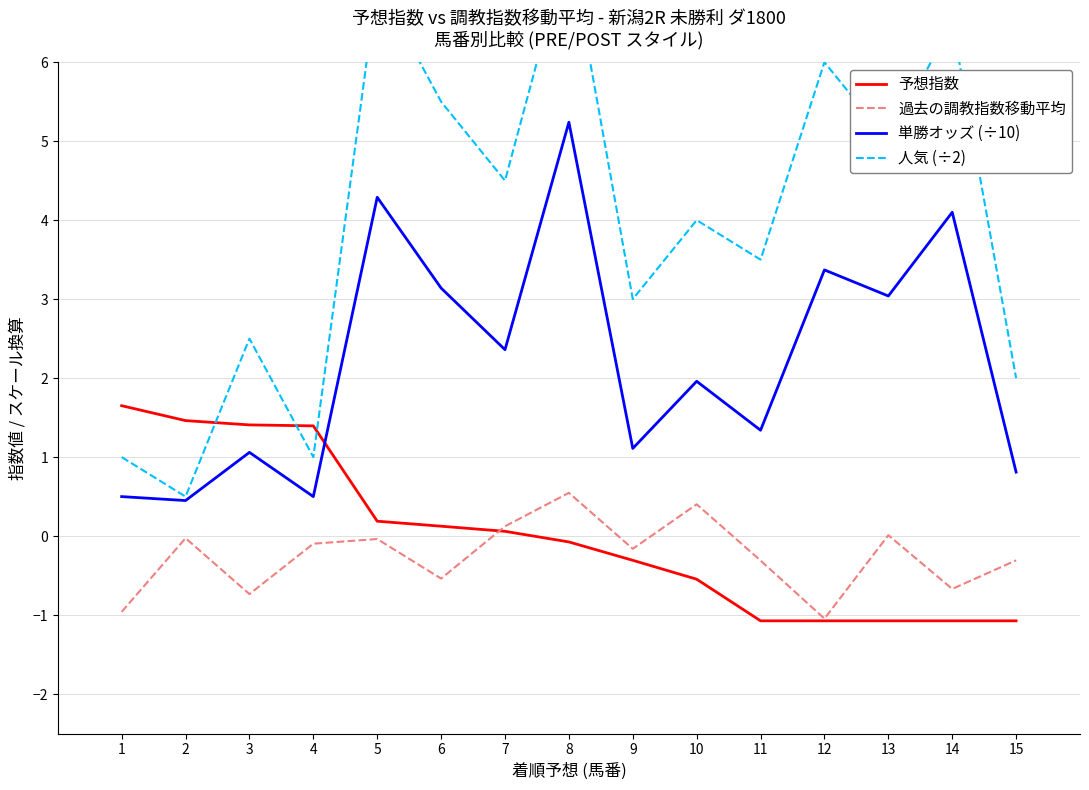

What are all the series names shown in the legend?

予想指数, 過去の調教指数移動平均, 単勝オッズ (÷10), 人気 (÷2)